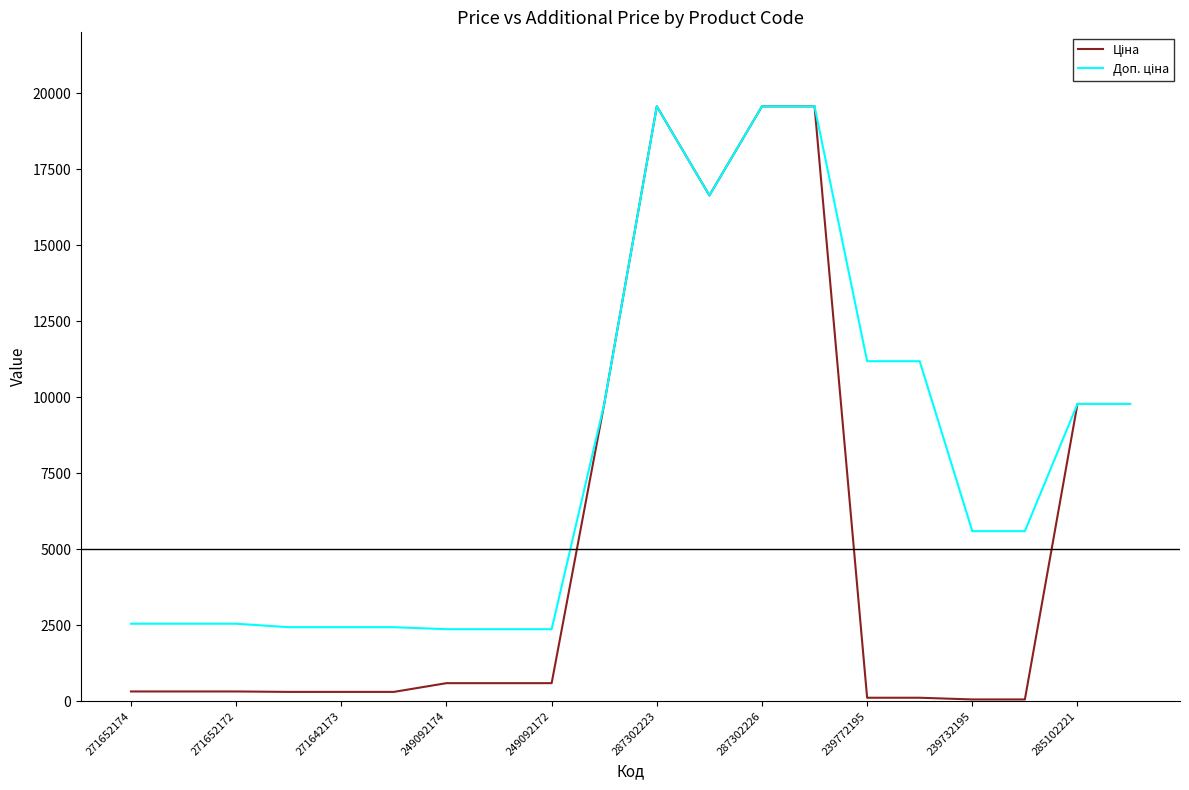

What is the maximum value shown in the chart?

19564.9